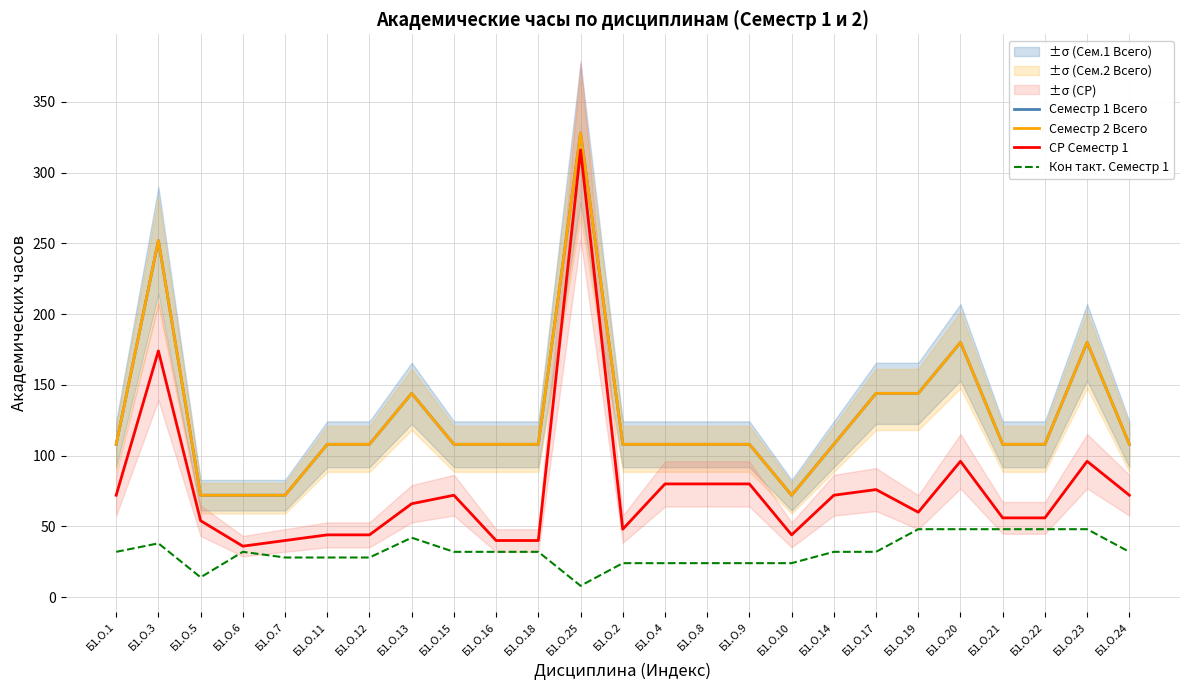

What value does the Кон такт. Семестр 1 series have at Б1.О.5, to the nearest 10?

10